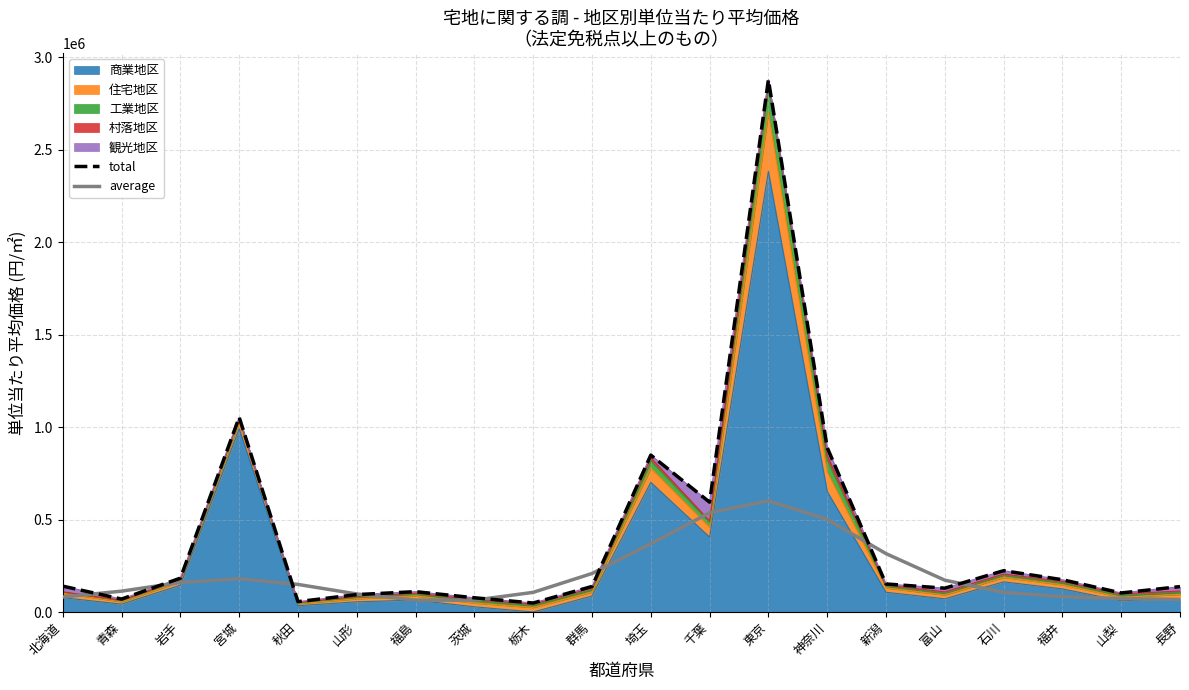

What is the sum of all average values?

4051449.5